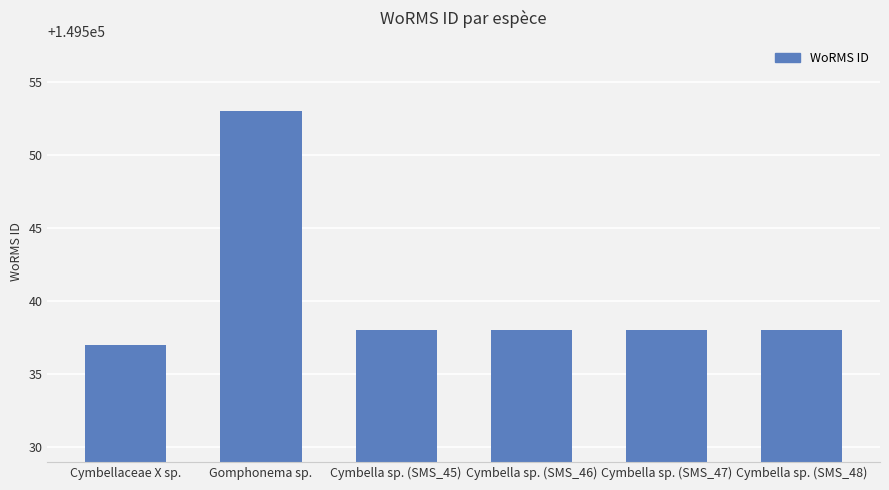

Approximately how many times larger is the value at Gomphonema sp. compared to Cymbella sp. (SMS_48)?

1.0